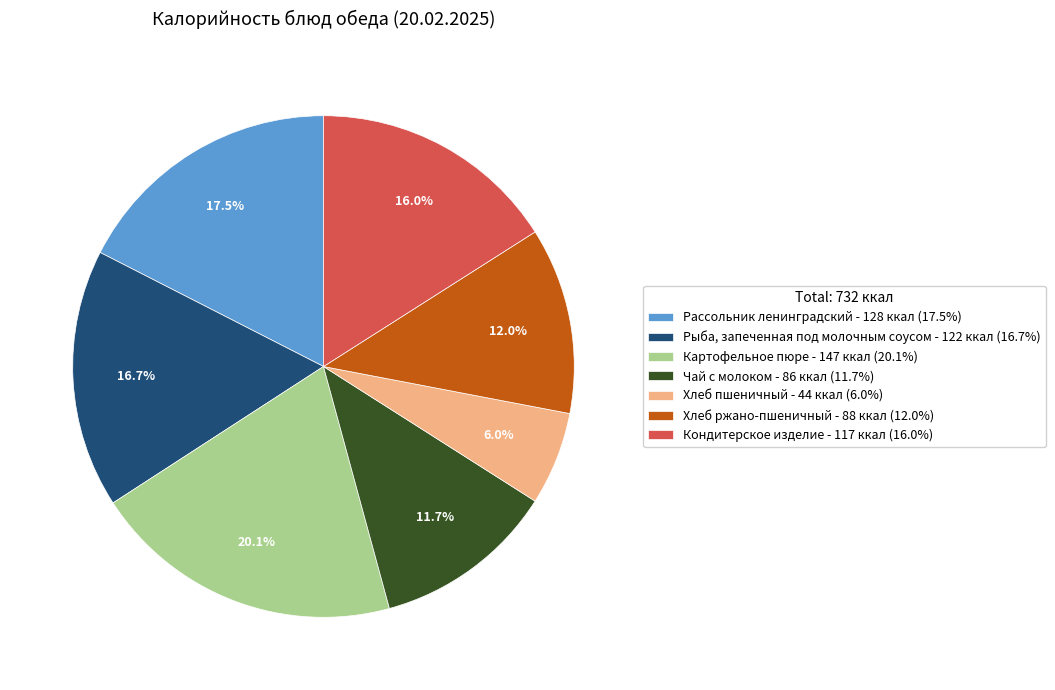

What percentage is the Картофельное пюре slice, to the nearest percent?

20%